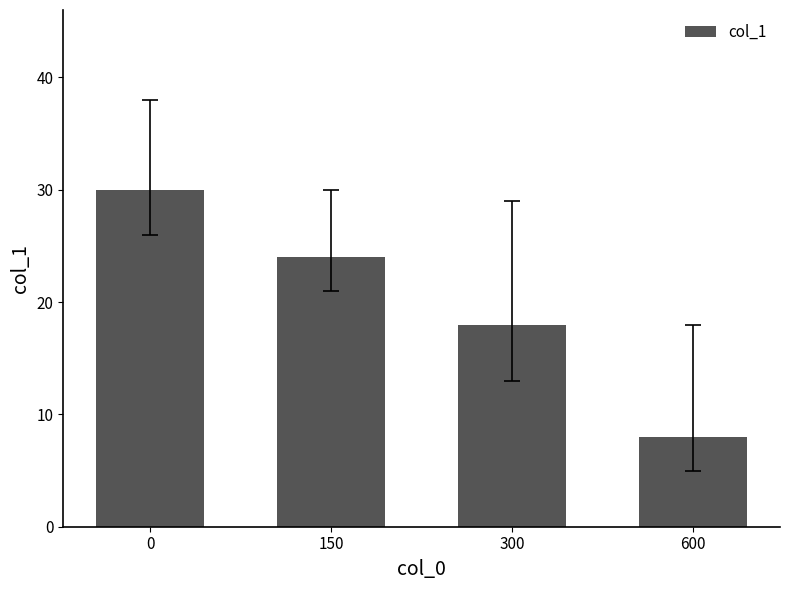

How many values are between 18 and 30?

3